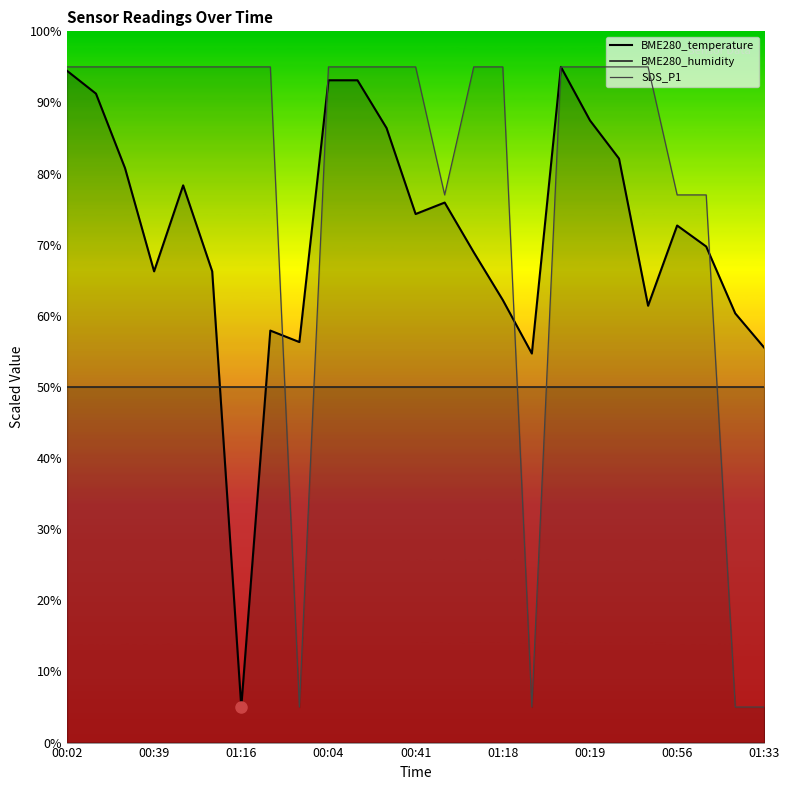

How many SDS_P1 values are between 77 and 95?

21